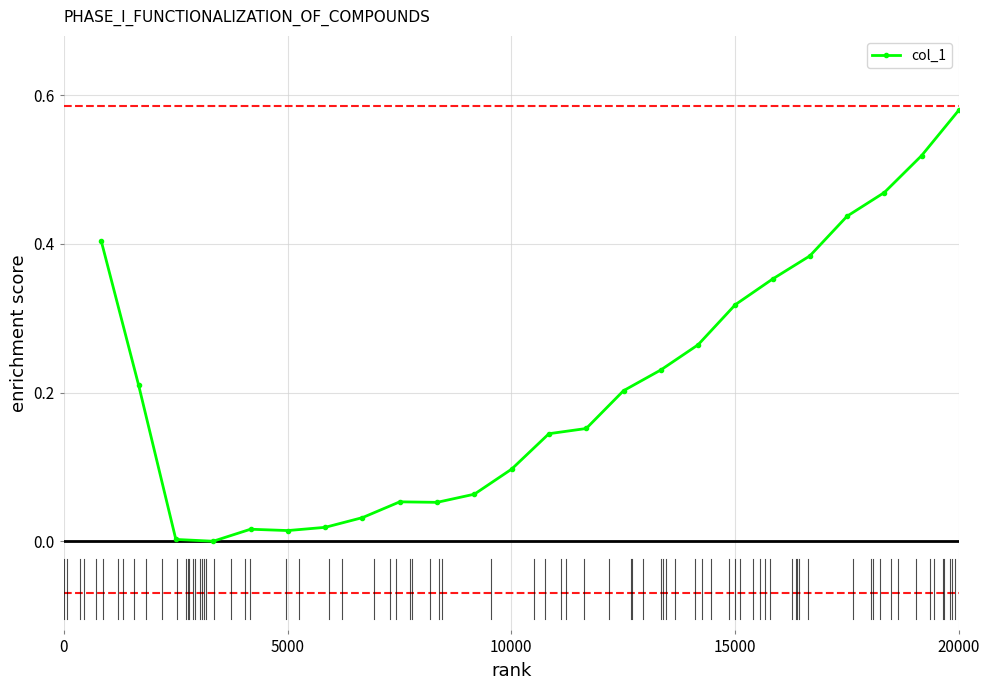

True or false: the data has more than 0 interior local peaks.

True